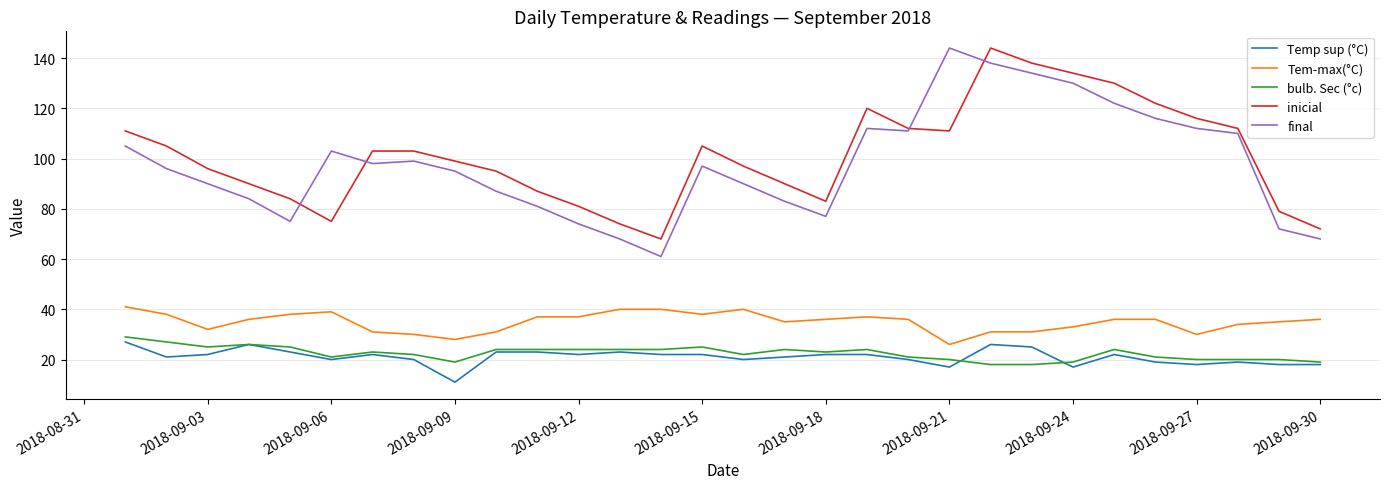

True or false: bulb. Sec (°c) and inicial cross at least once.

False